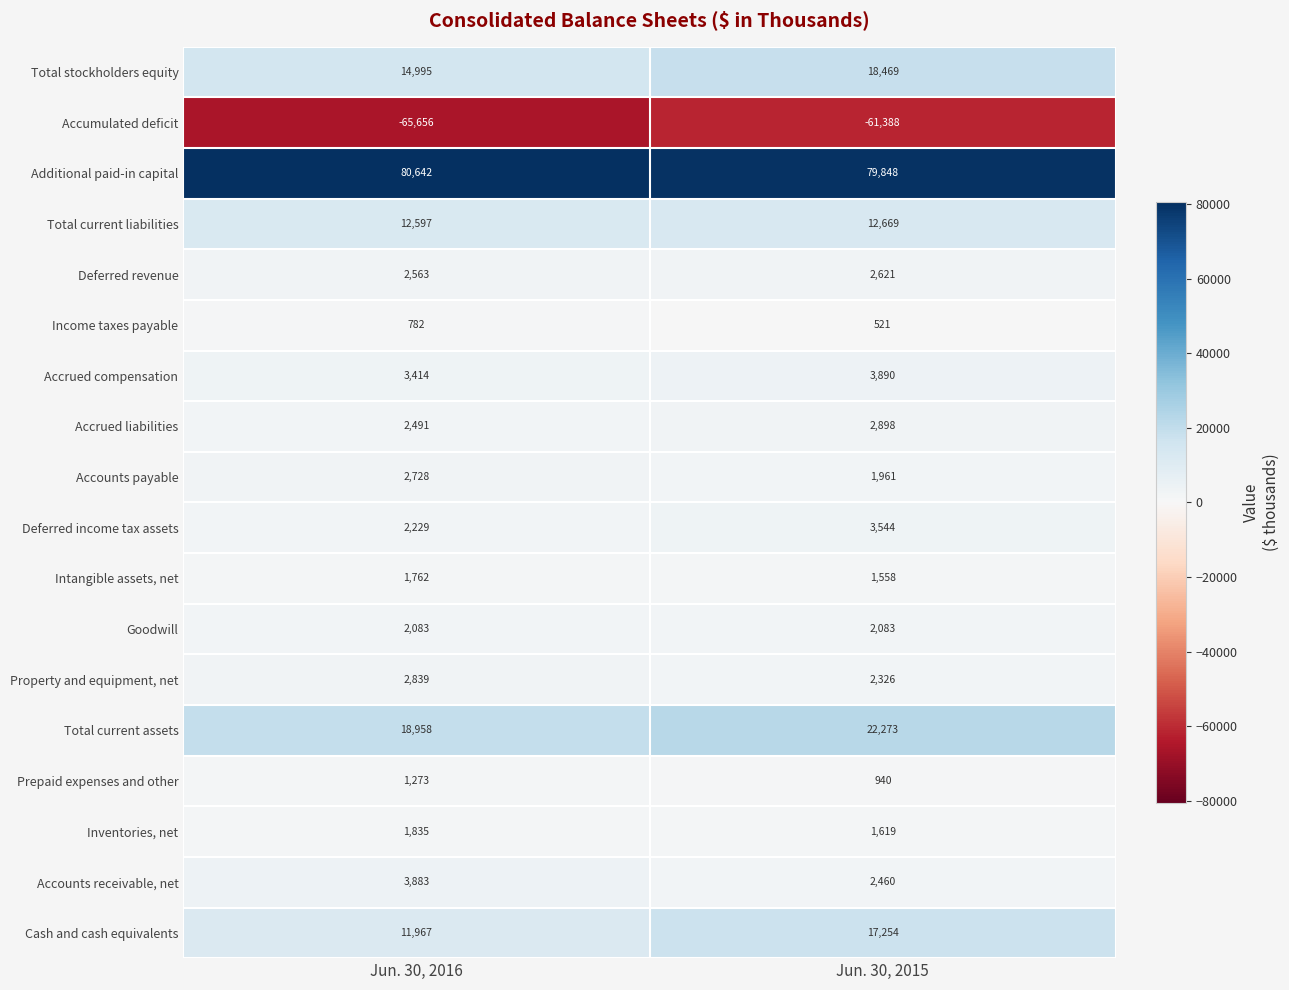

Which label corresponds to the largest value in the chart?

Jun. 30, 2016